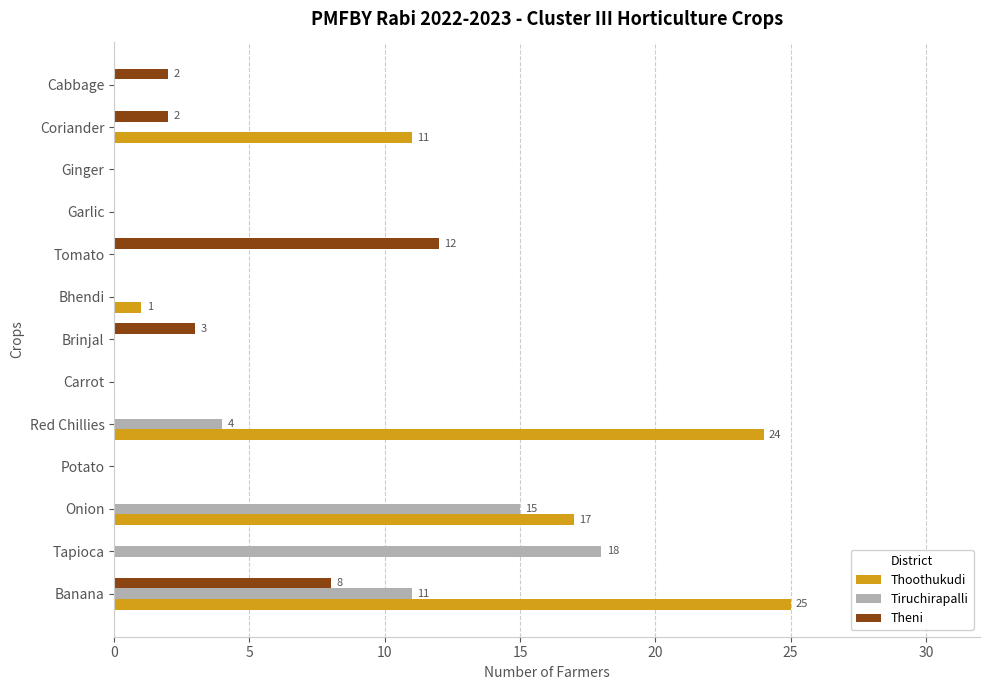

At which category is the sum across all series the highest?

Banana